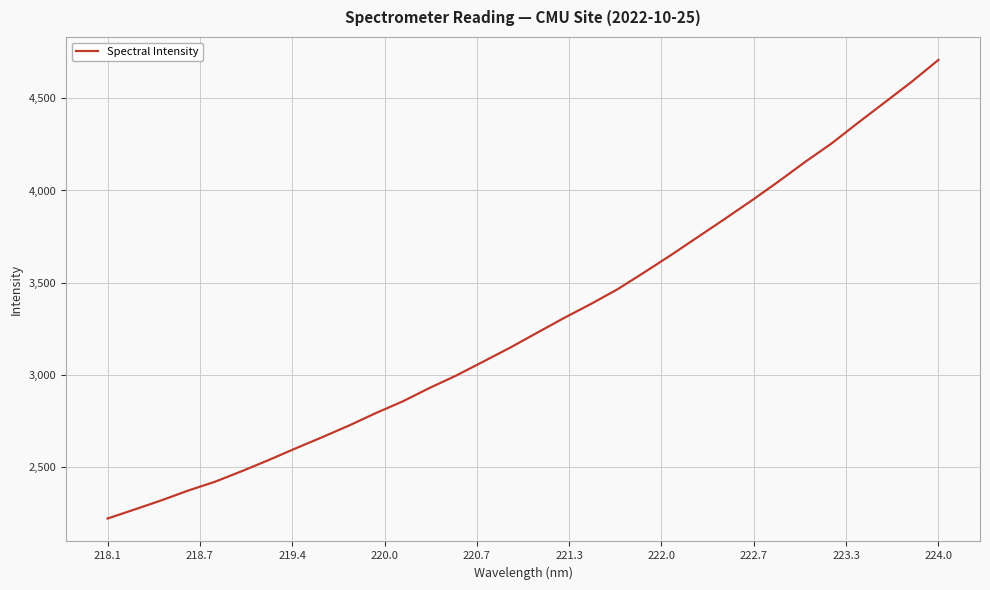

What is the greatest value displayed?

4708.0